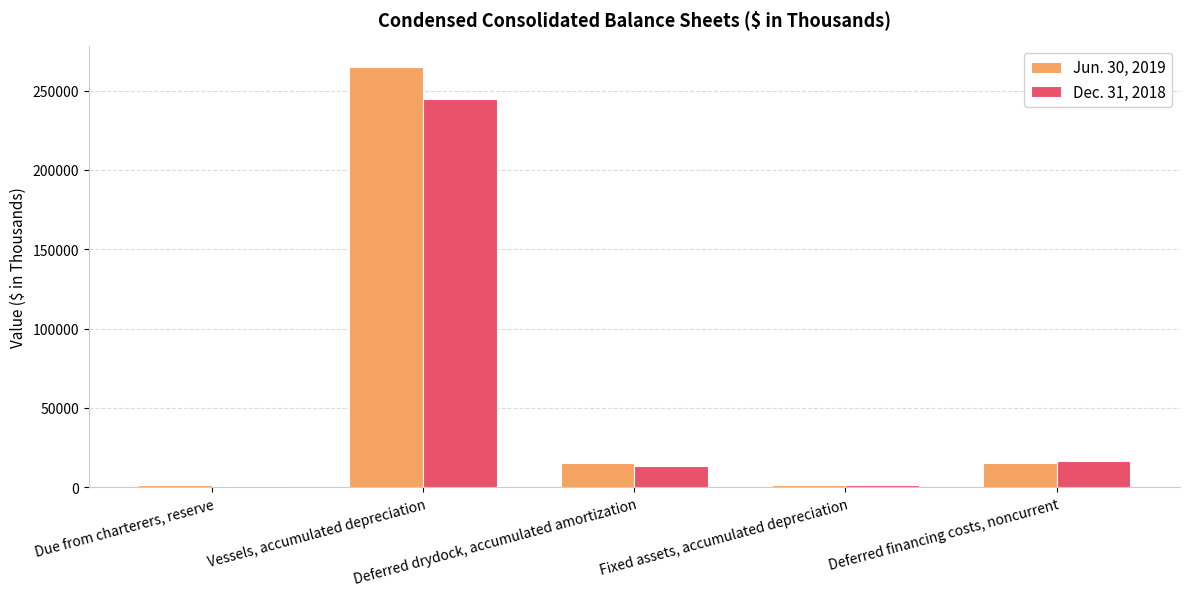

Are the bars horizontal?

No